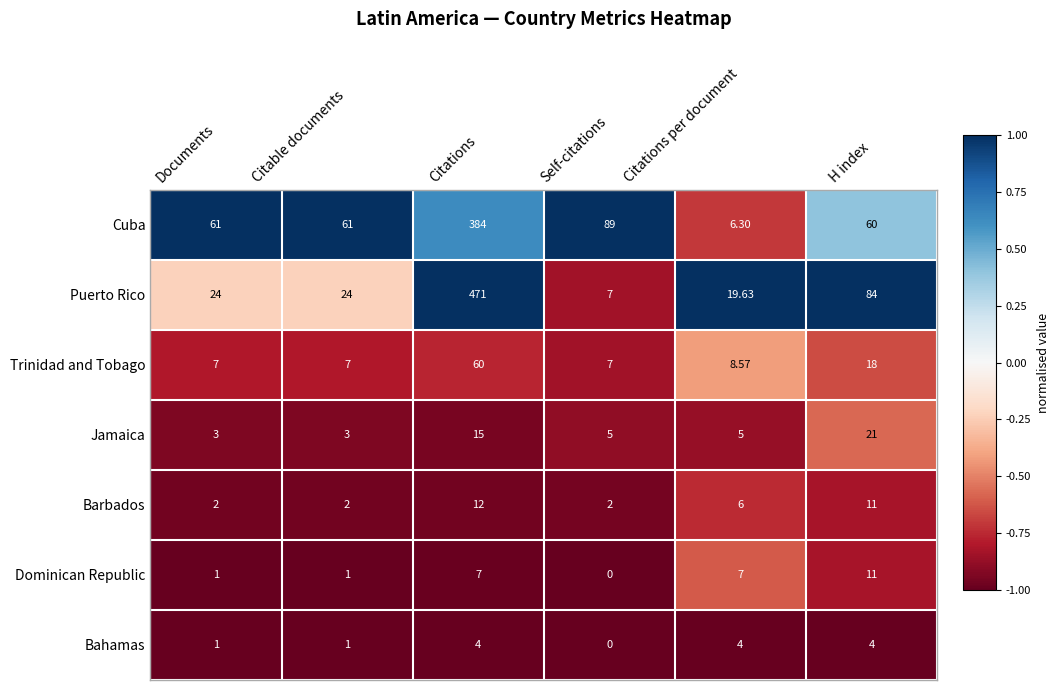

Rank the series by their maximum value, from lowest to highest.

Bahamas, Dominican Republic, Barbados, Jamaica, Trinidad and Tobago, Cuba, Puerto Rico